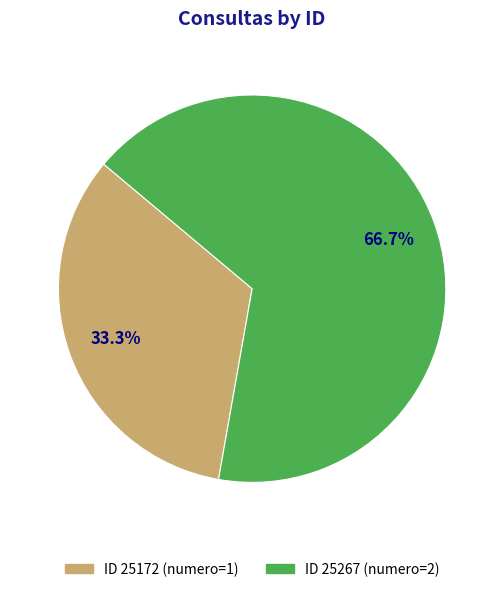

Is there any slice that represents more than half of the pie?

Yes